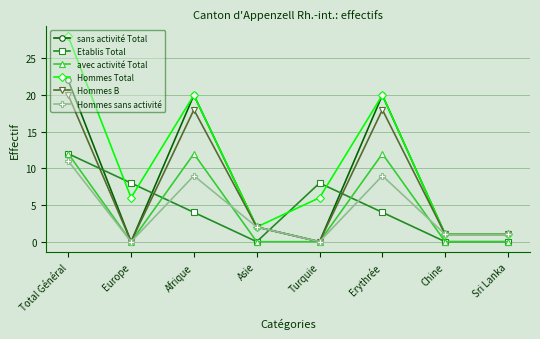

Which series has the widest spread of values?

Hommes Total